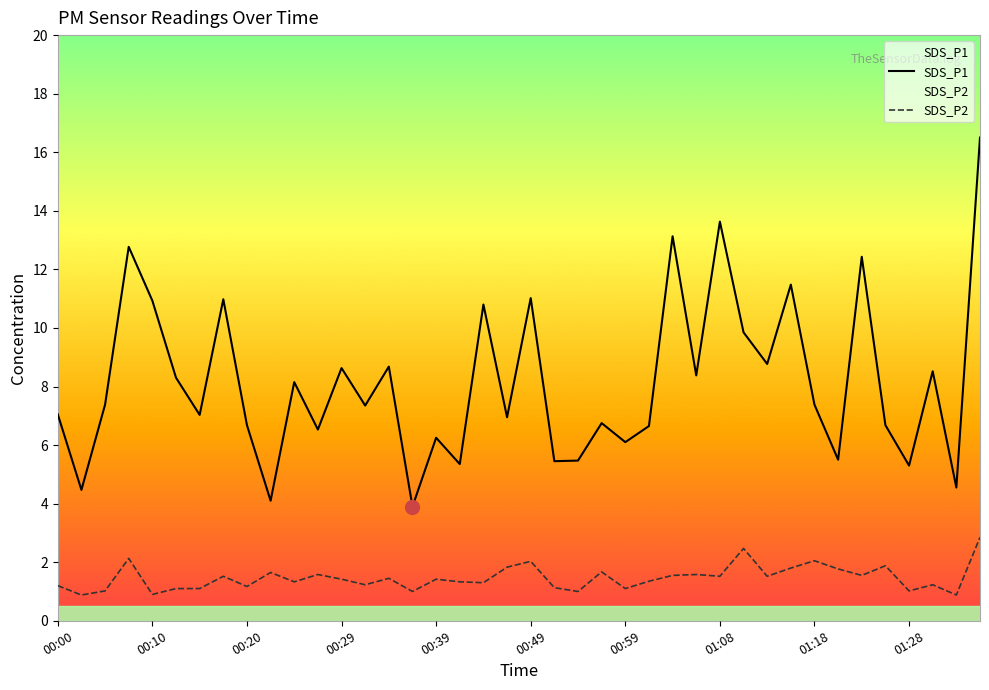

What is the minimum value for SDS_P1?

3.9